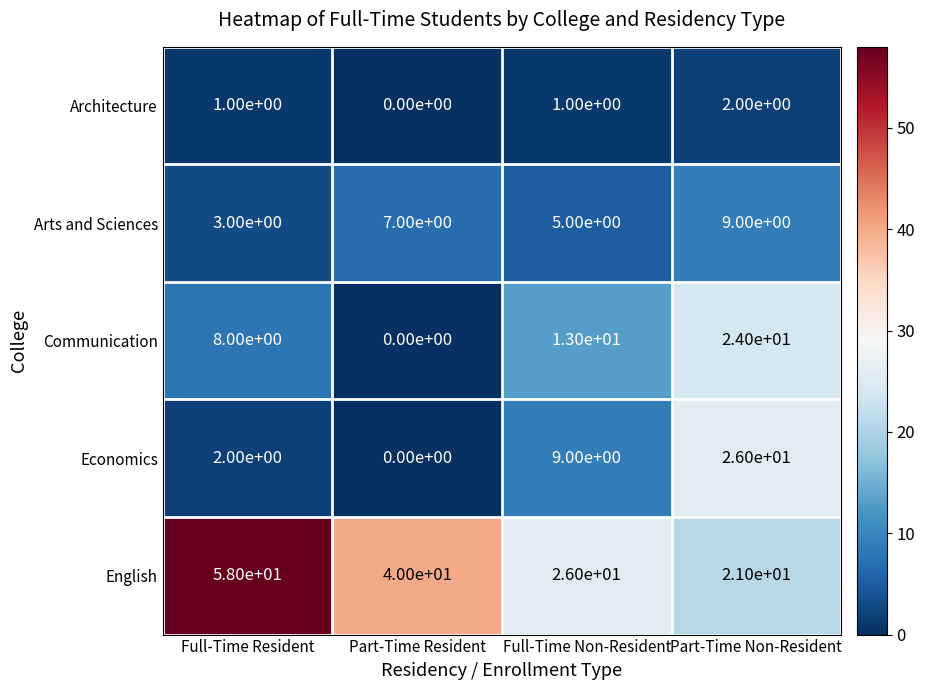

Which series changed the most between Part-Time Resident and Part-Time Non-Resident?

Economics